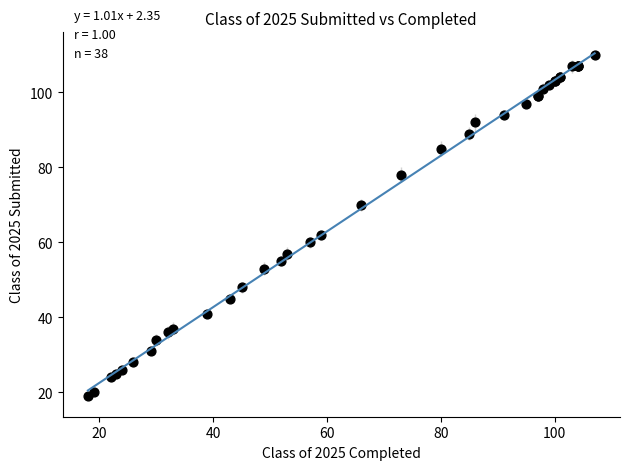

What Y value in the scatter plot is closest to 64?

62